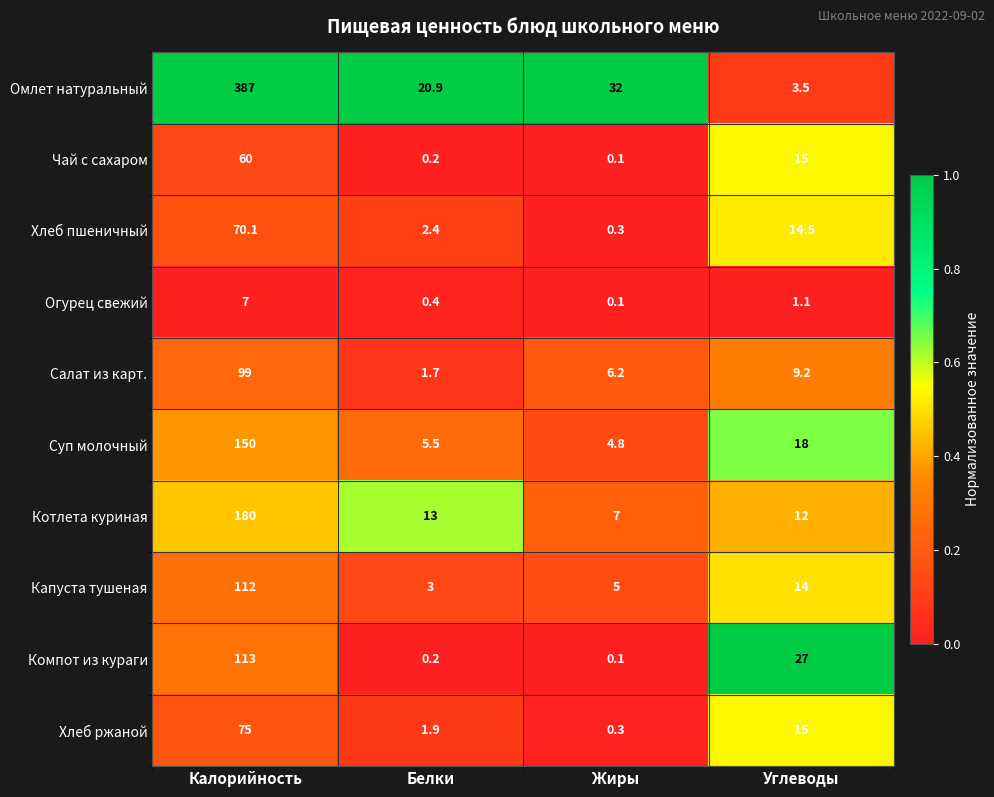

At which label does Чай с сахаром first exceed 15?

Калорийность